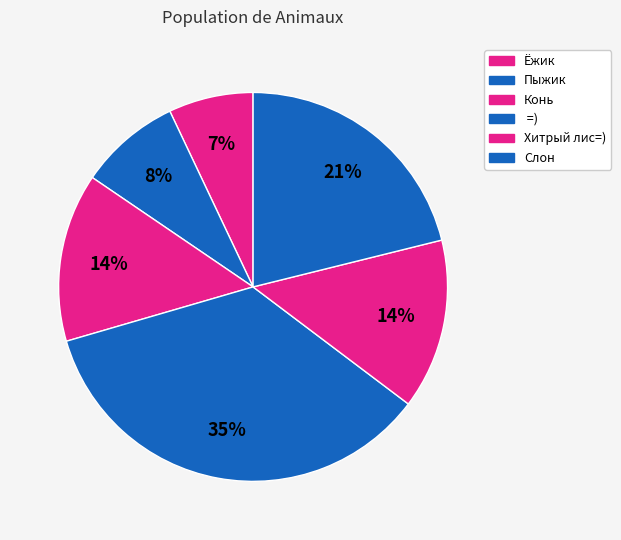

Rank the categories by value from lowest to highest.

Ёжик, Пыжик, Конь, Хитрый лис=), Слон,  =)